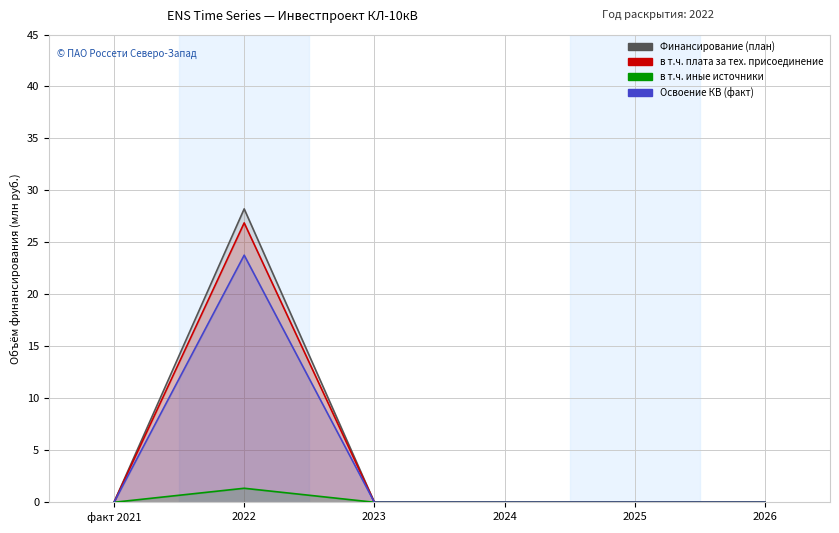

At how many categories does at least one series exceed 27?

1